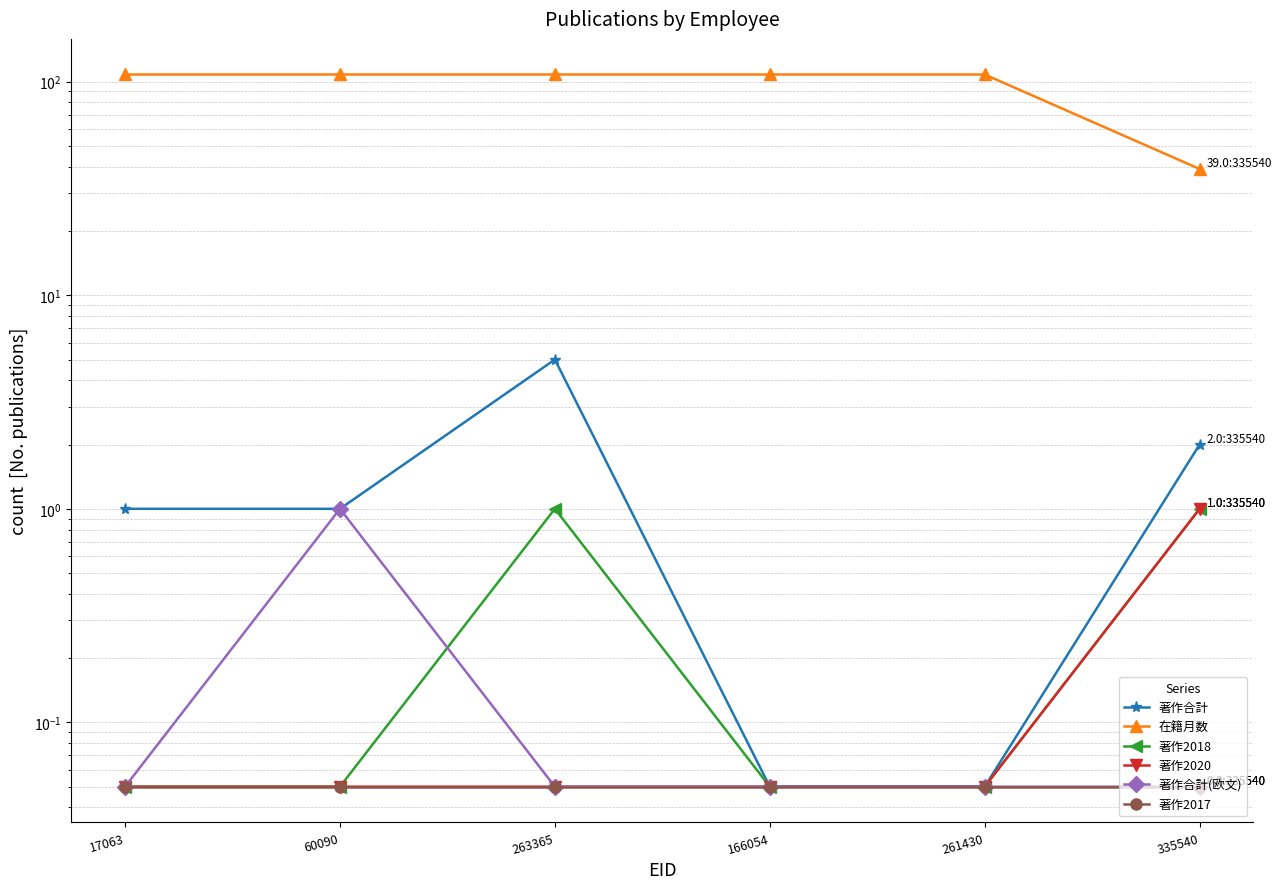

What are all the series names shown in the legend?

著作合計, 在籍月数, 著作2018, 著作2020, 著作合計(欧文), 著作2017